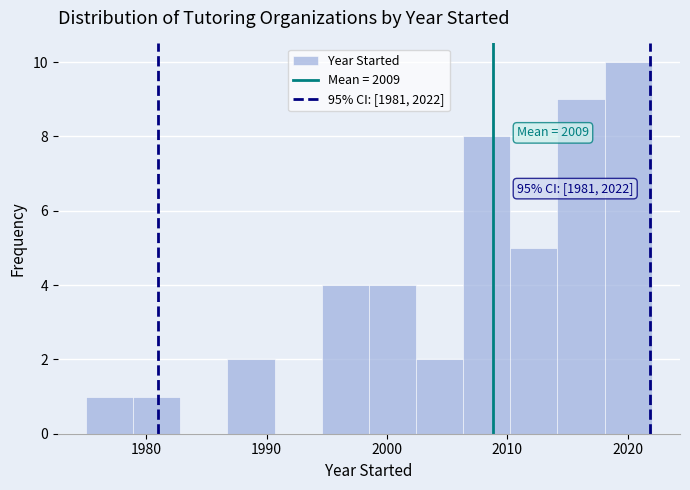

Read against the x-axis, roughly where is the centre of the tallest bar?

2020